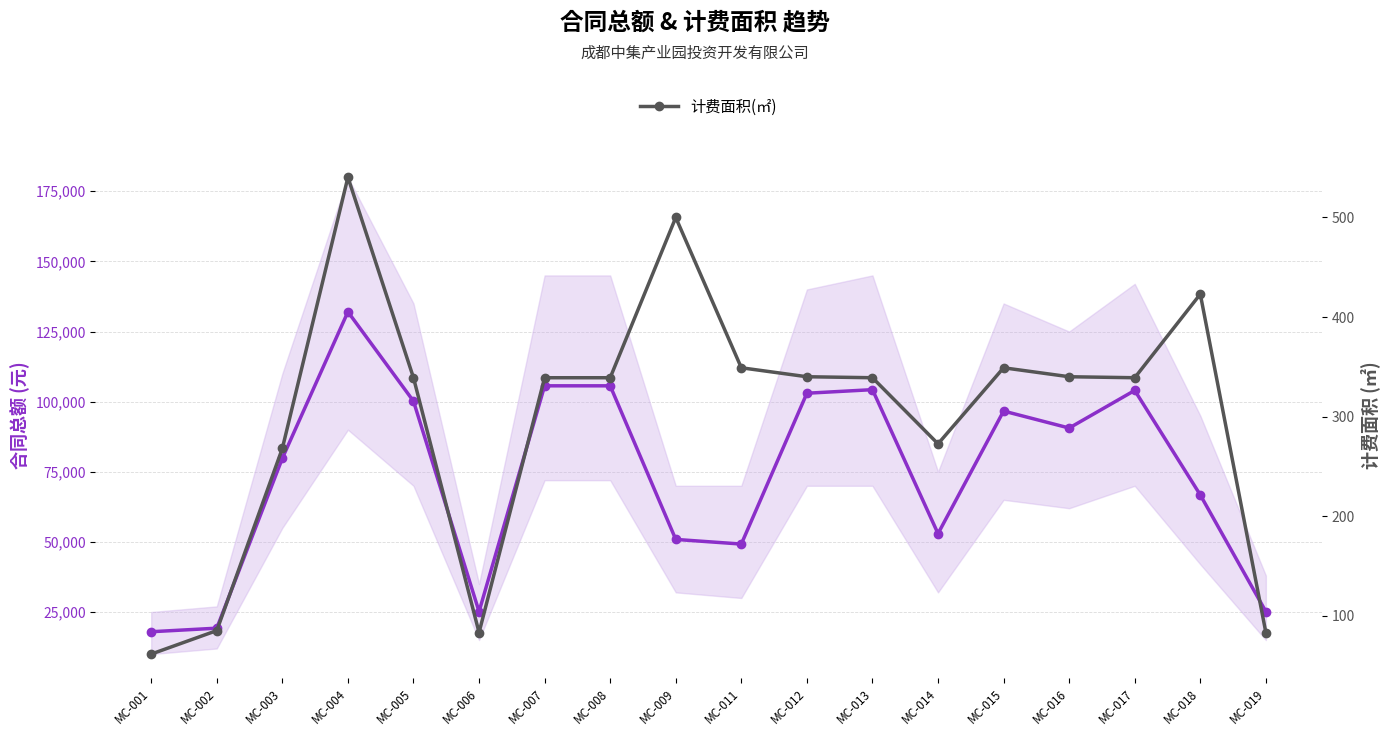

How many data points in 合同总额(元) are above 90593?

8